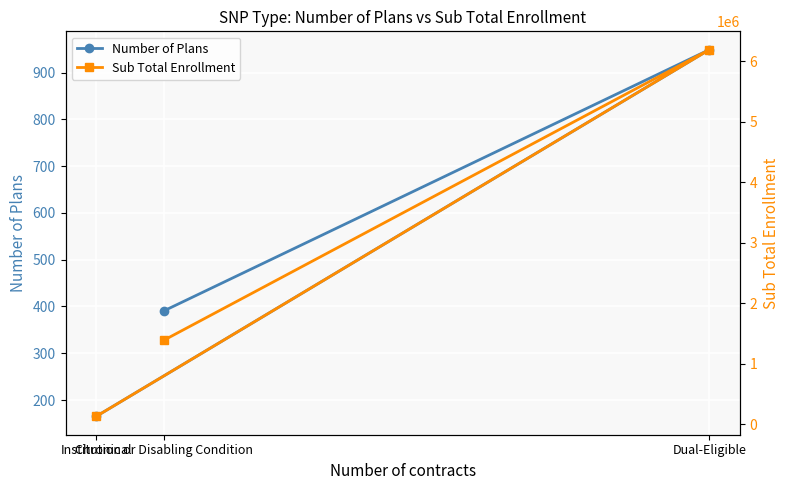

What position from the right is Chronic or Disabling Condition?

3